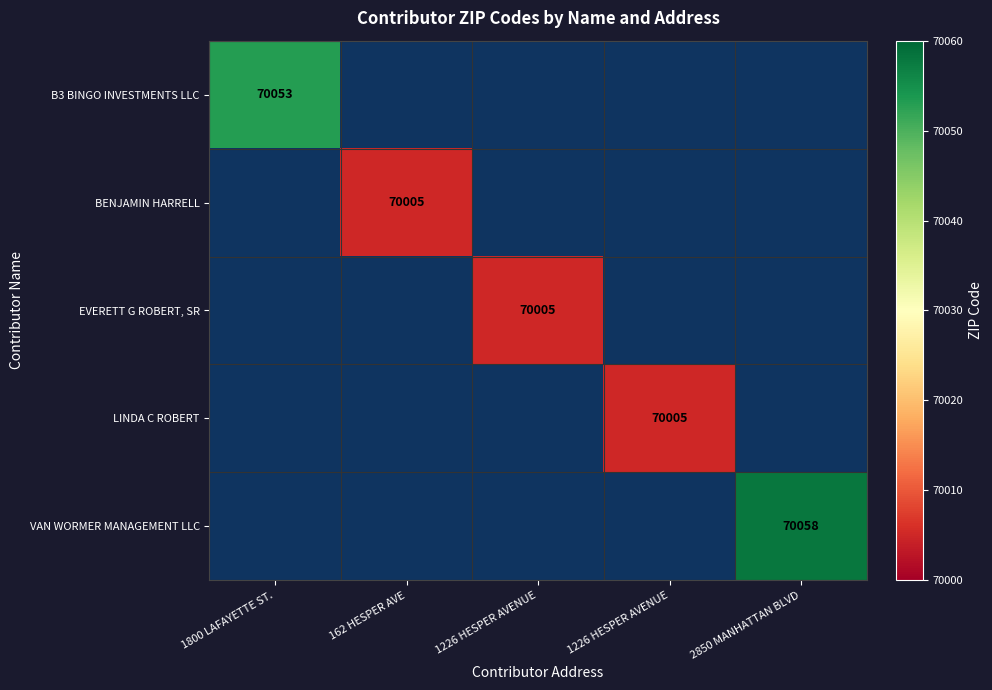

What is the smallest value displayed?

70005.0